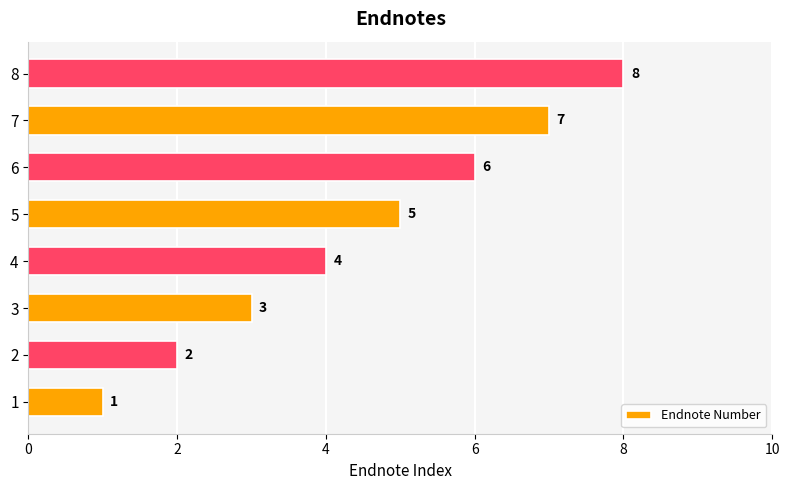

What is the sum of all values?

36